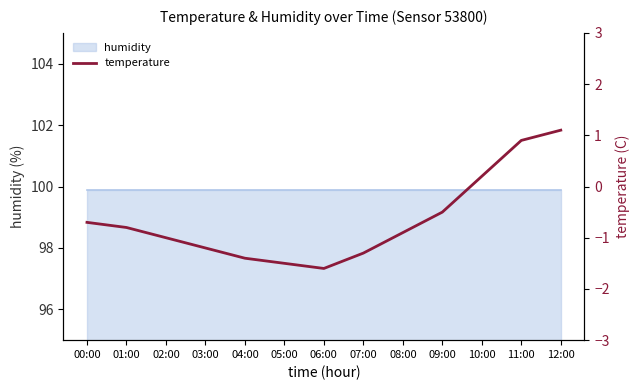

True or false: the data shows 1.1 at 12:00.

True